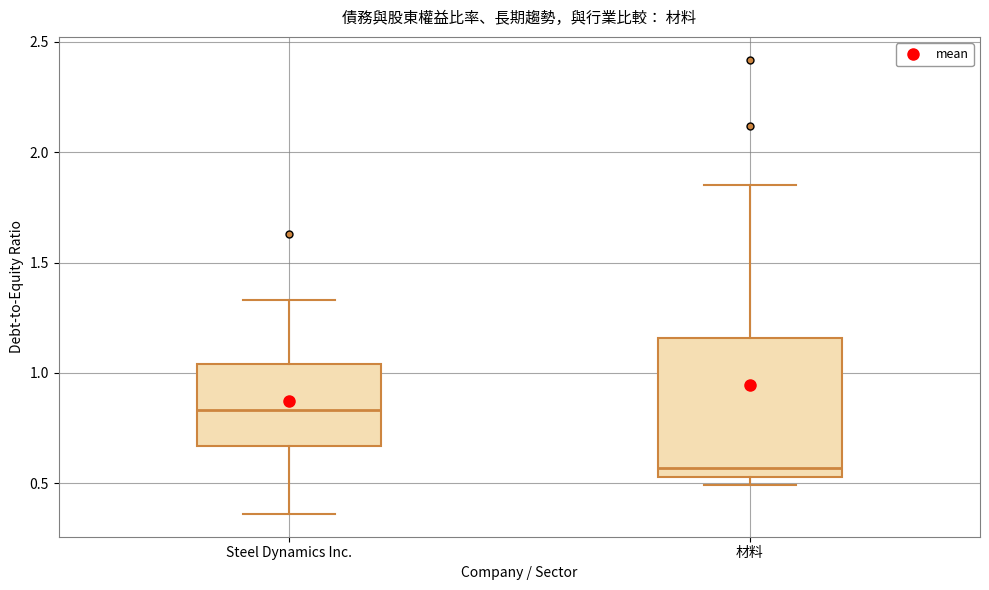

Where does the lower whisker of the box for Steel Dynamics Inc. end on the y-axis? The values are not printed on the chart, so give them approximately, as read against the axis.

0.35